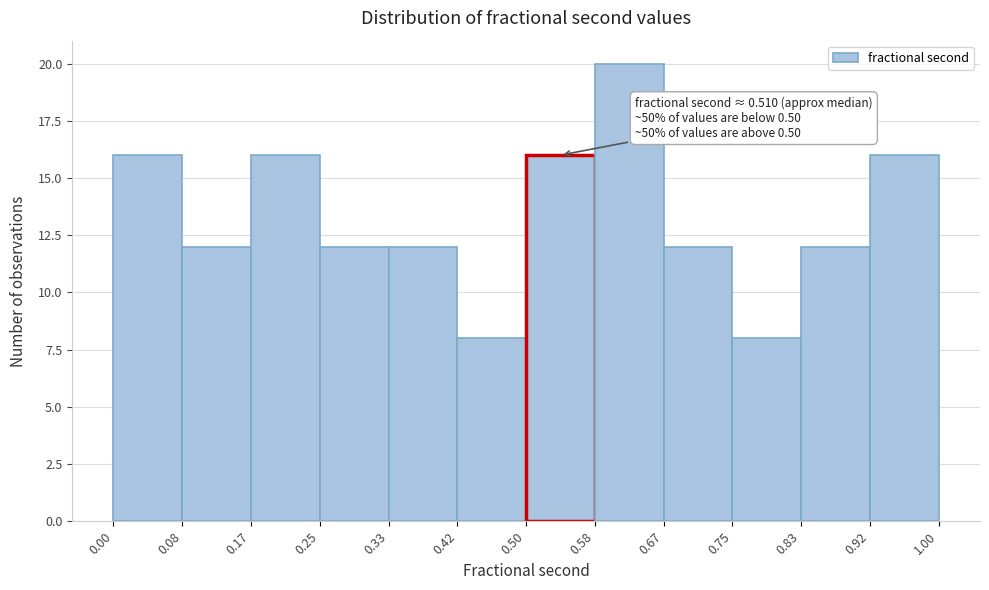

Over which range of the x-axis is the bar tallest?

0.58 to 0.67